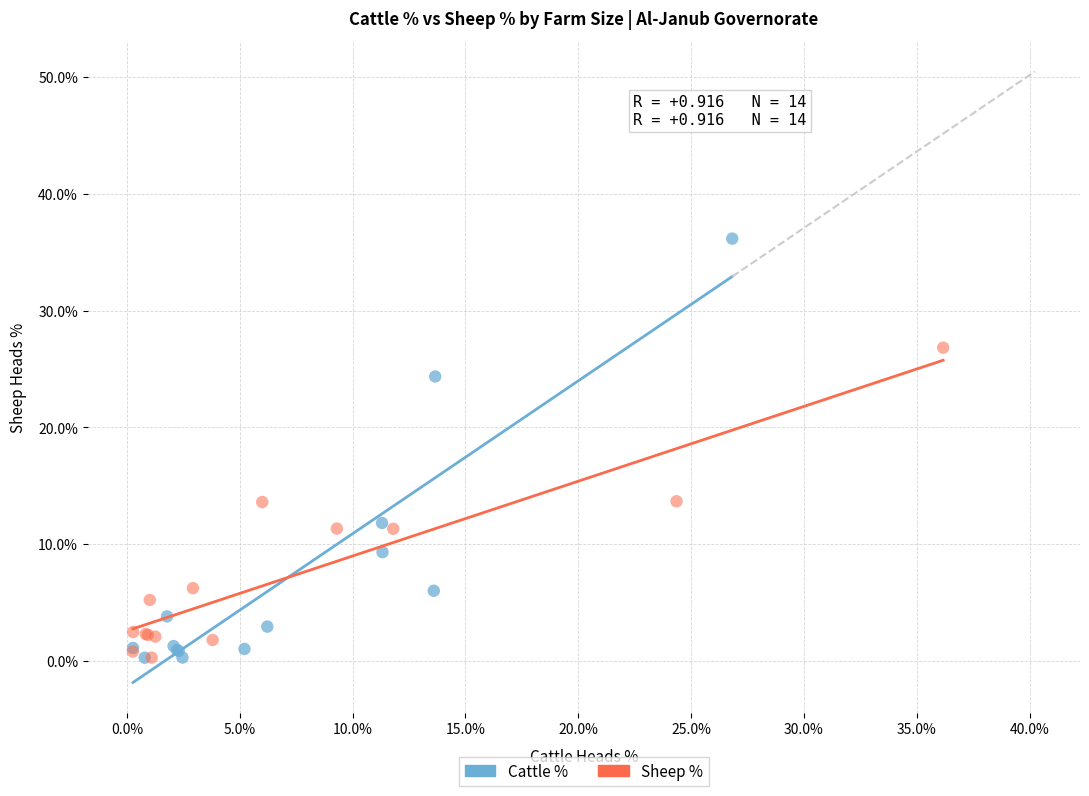

Which series has the widest spread of Y values?

Cattle %